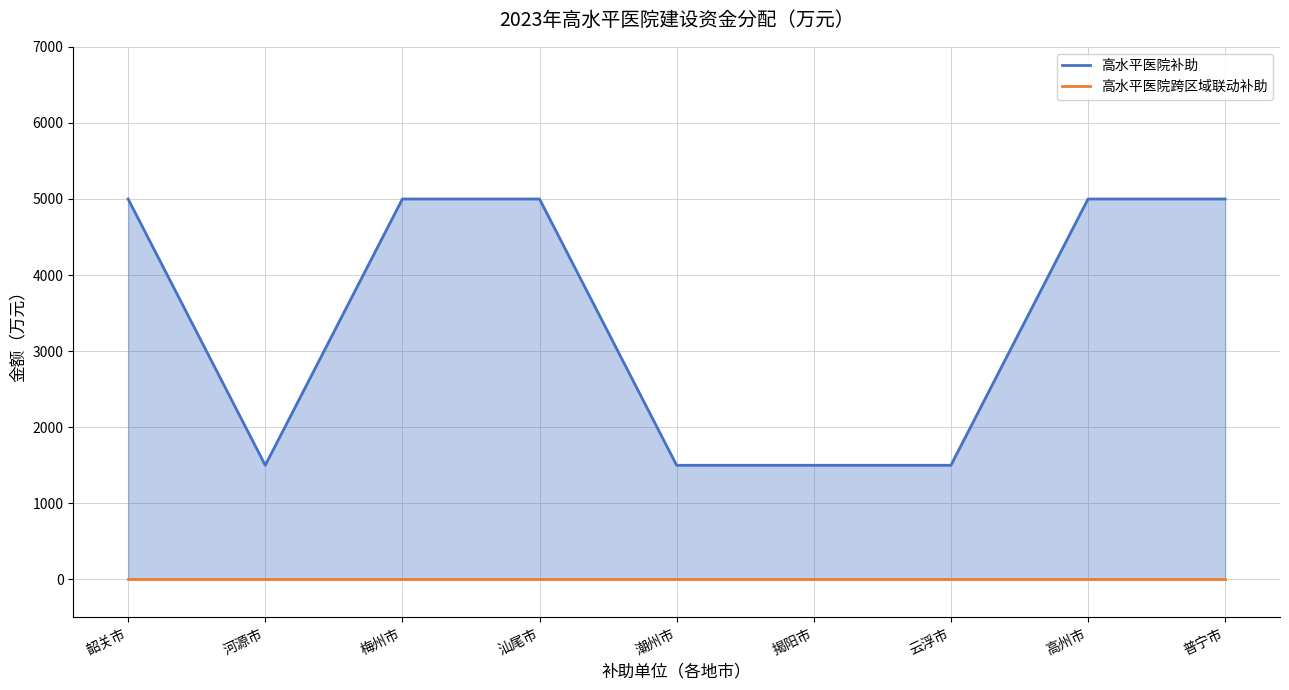

Rank the categories by 高水平医院补助 value from lowest to highest.

河源市, 潮州市, 揭阳市, 云浮市, 韶关市, 梅州市, 汕尾市, 高州市, 普宁市